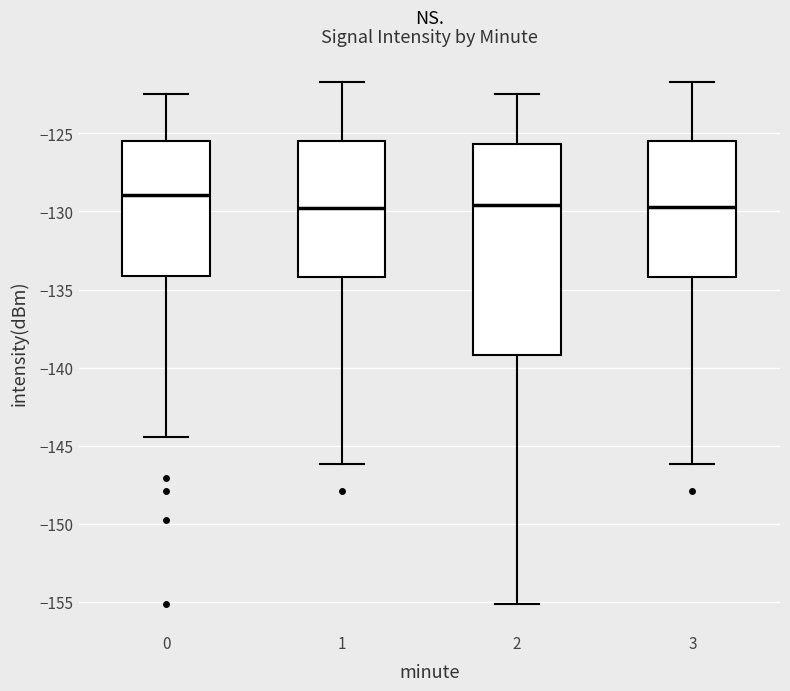

Reading left to right, transcribe this box plot: for each box, give where its median line is, the range the box spans, and where its two whiskers end, as read against the y-axis. The values are not printed on the chart, so give them approximately, as read against the axis.

0: median -129.0, box -134.0 to -125.5, whiskers -144.5 to -122.5
1: median -130.0, box -134.0 to -125.5, whiskers -146.0 to -121.5
2: median -129.5, box -139.0 to -125.5, whiskers -155.0 to -122.5
3: median -129.5, box -134.0 to -125.5, whiskers -146.0 to -121.5